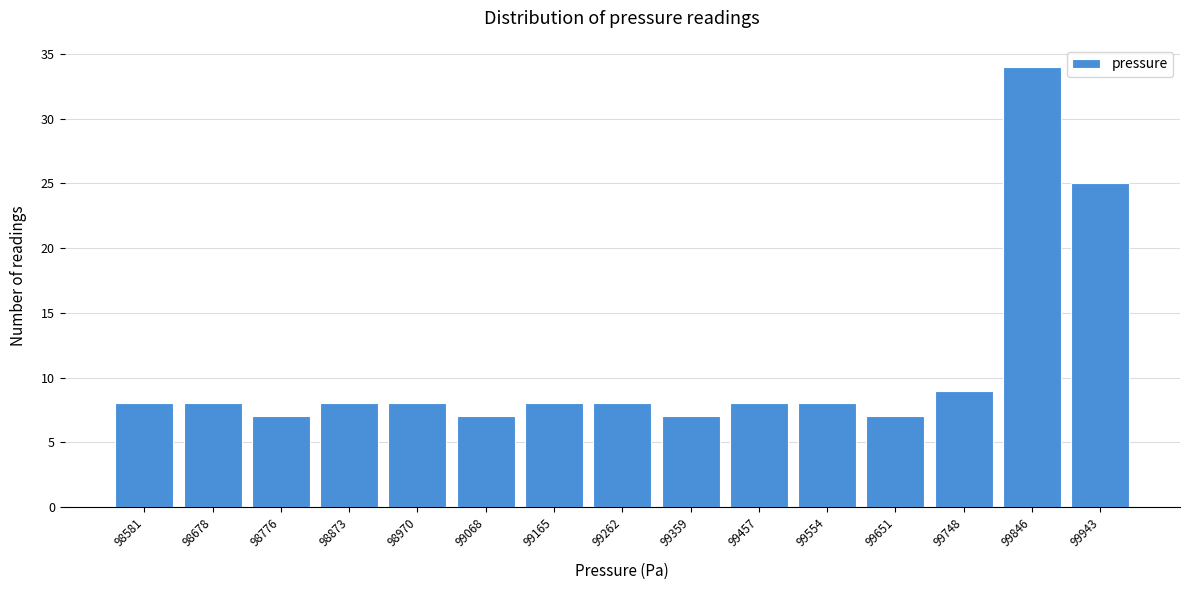

Reading left to right, what are all the values shown in this chart?

8	8	7	8	8	7	8	8	7	8	8	7	9	34	25